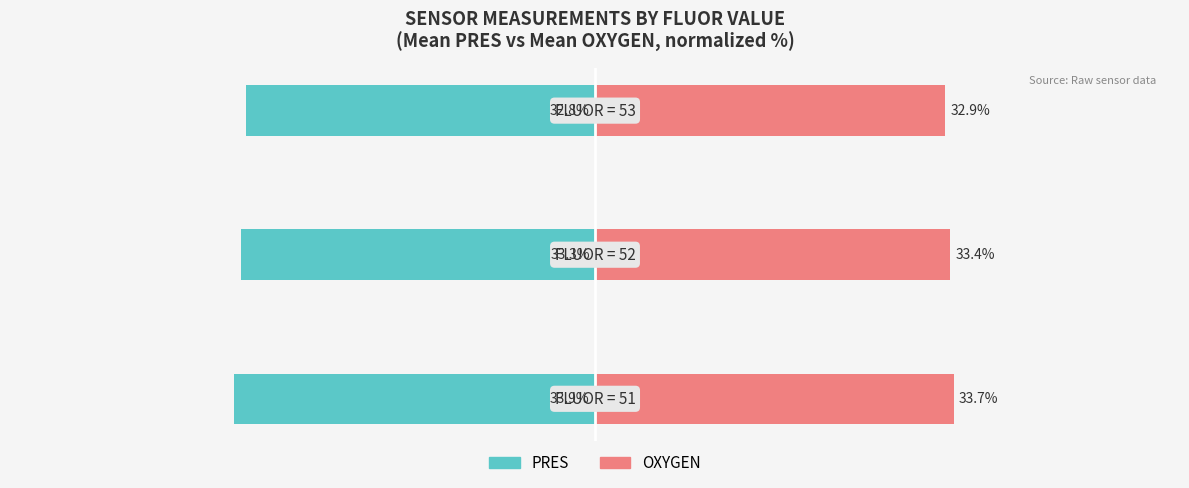

Rank the series by their average value, from lowest to highest.

PRES, OXYGEN